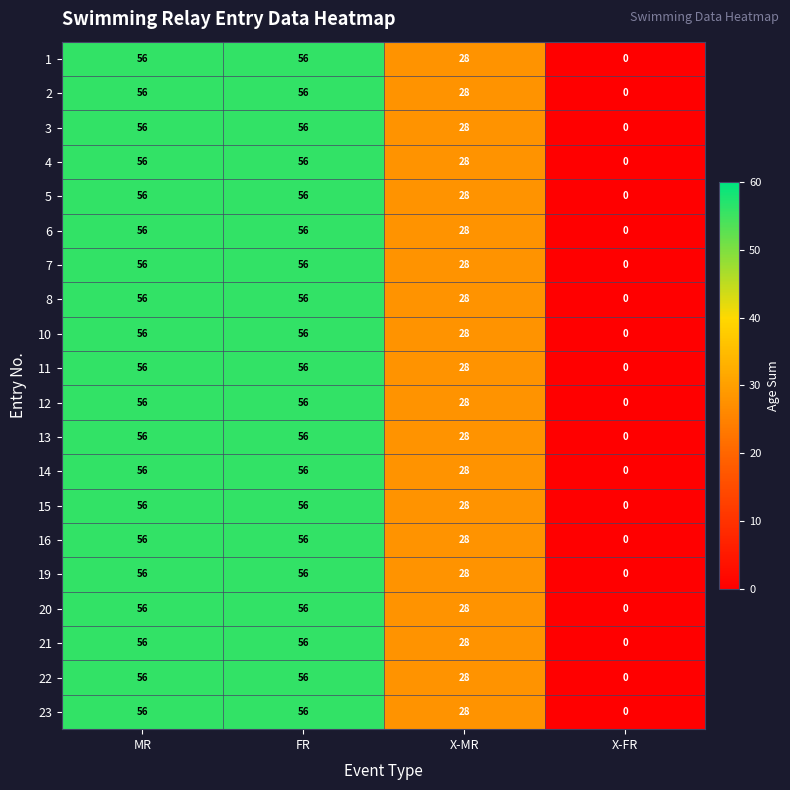

What is the difference between the maximum and minimum values in the 19 series?

56